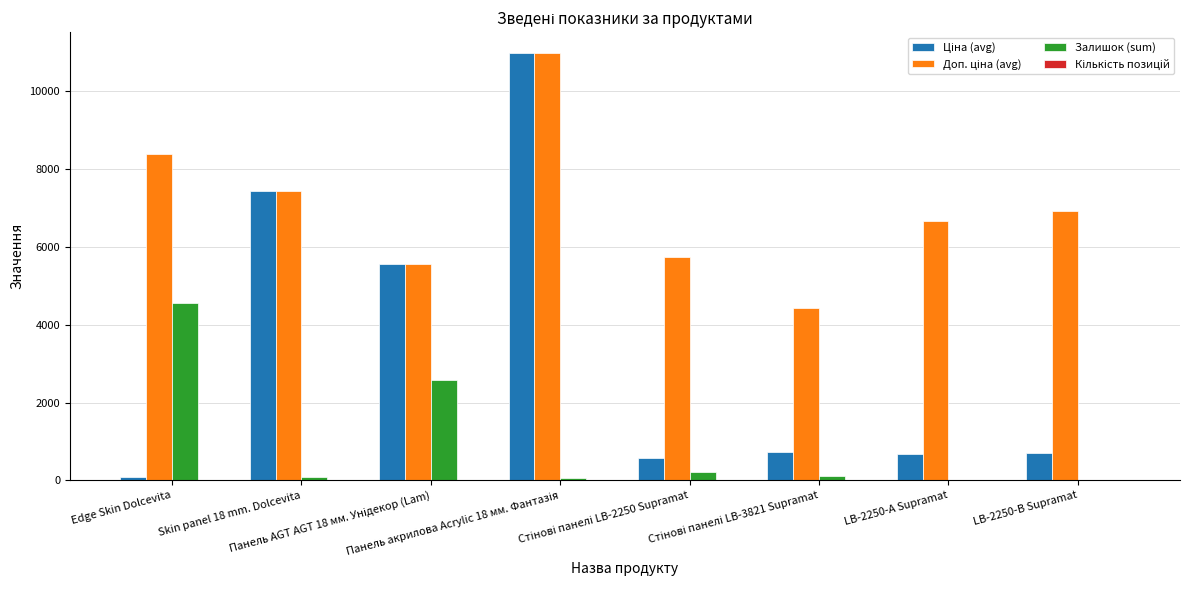

What is the sum of all Залишок (sum) values?

7654.0